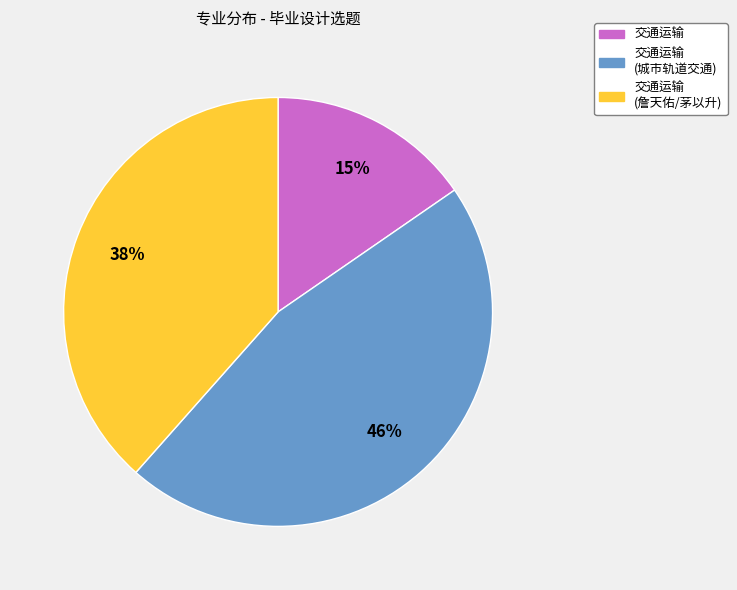

What percentage is the 交通运输 slice, to the nearest percent?

15%